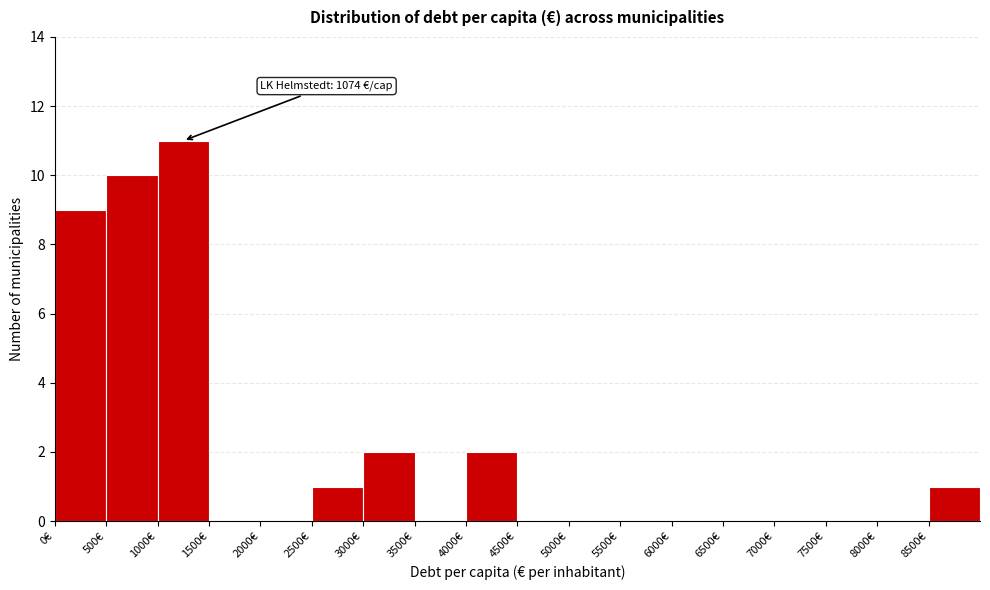

Over which range of the x-axis is the bar tallest?

1000 to 1500